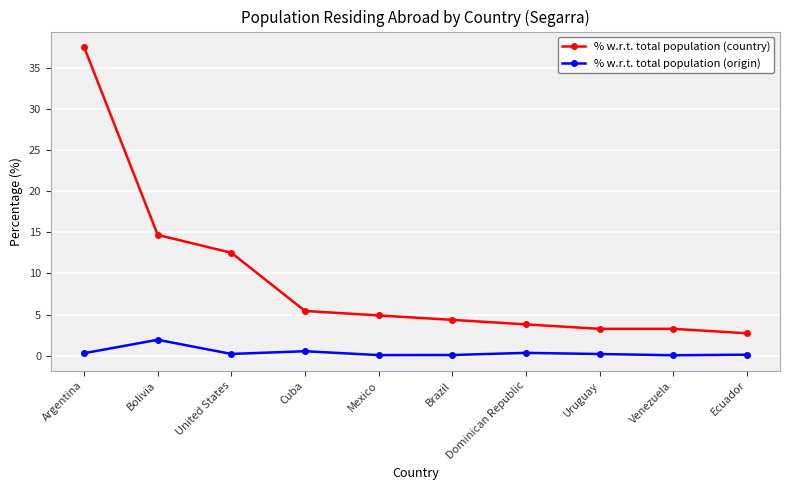

True or false: % w.r.t. total population (origin) and % w.r.t. total population (country) intersect in this chart.

False